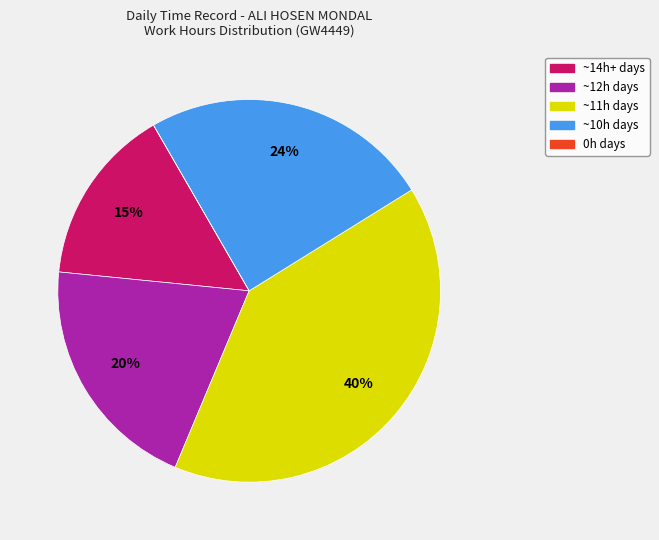

True or false: ~12h days accounts for 10% of the total.

False